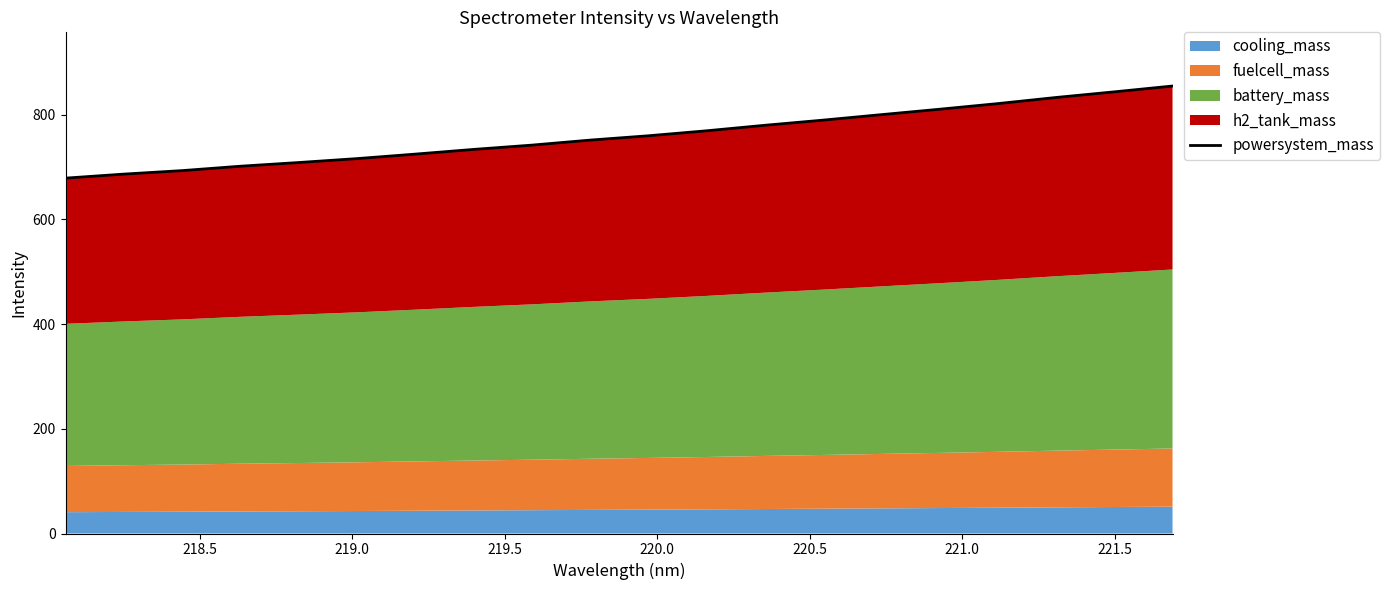

Reading right to left, extract all data points from this chart.

854.7	843.6	832.8	821.1	810.4	800.1	789.6	779.7	769.2	759.7	751.4	741.8	733.6	724.7	716.1	708.6	701.5	693.1	686.5	678.8